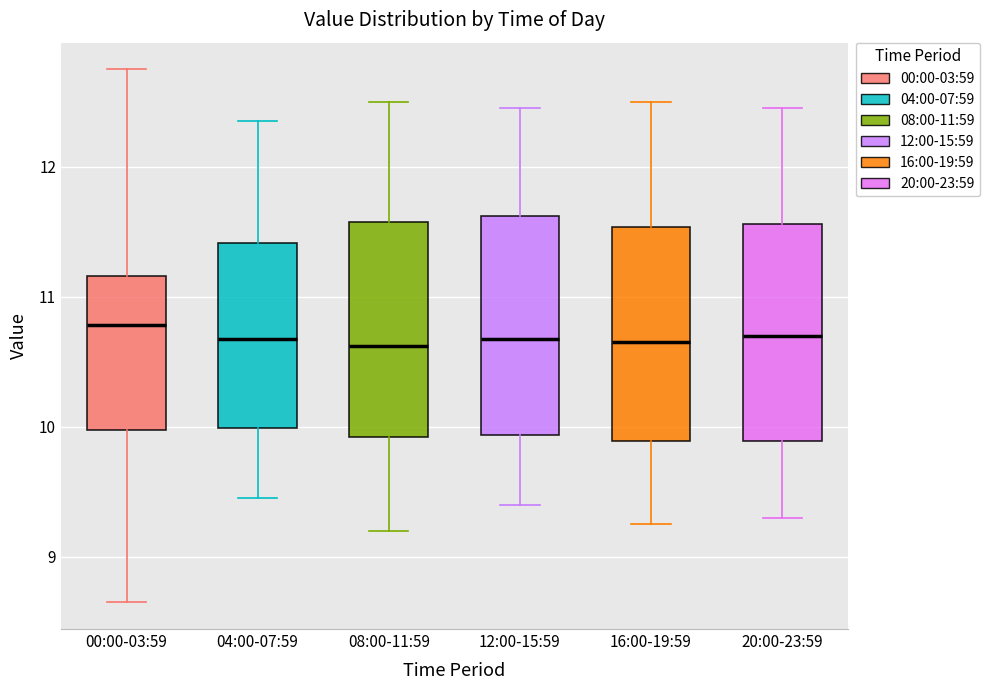

Reading left to right, read every box against the y-axis: the position of its median line, the range the box covers, and the ends of its whiskers. The values are not printed on the chart, so give them approximately, as read against the axis.

00:00-03:59: median 10.8, box 10.0 to 11.2, whiskers 8.7 to 12.8
04:00-07:59: median 10.7, box 10.0 to 11.4, whiskers 9.5 to 12.4
08:00-11:59: median 10.6, box 9.9 to 11.6, whiskers 9.2 to 12.5
12:00-15:59: median 10.7, box 9.9 to 11.6, whiskers 9.4 to 12.5
16:00-19:59: median 10.7, box 9.9 to 11.5, whiskers 9.3 to 12.5
20:00-23:59: median 10.7, box 9.9 to 11.6, whiskers 9.3 to 12.5